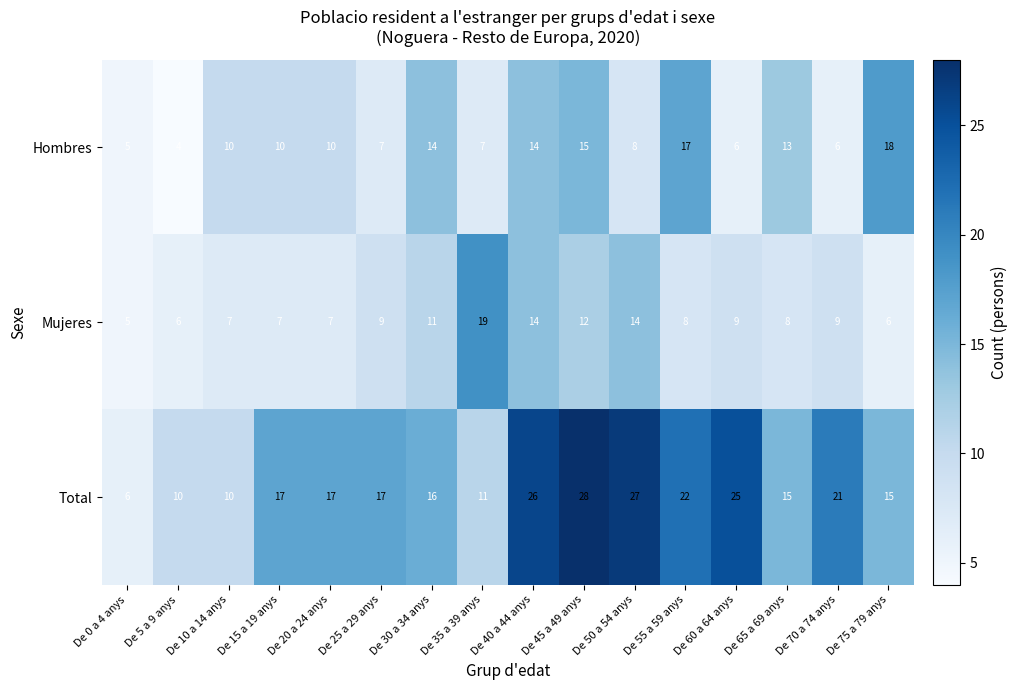

List the series in order of their peak value, lowest first.

Hombres, Mujeres, Total